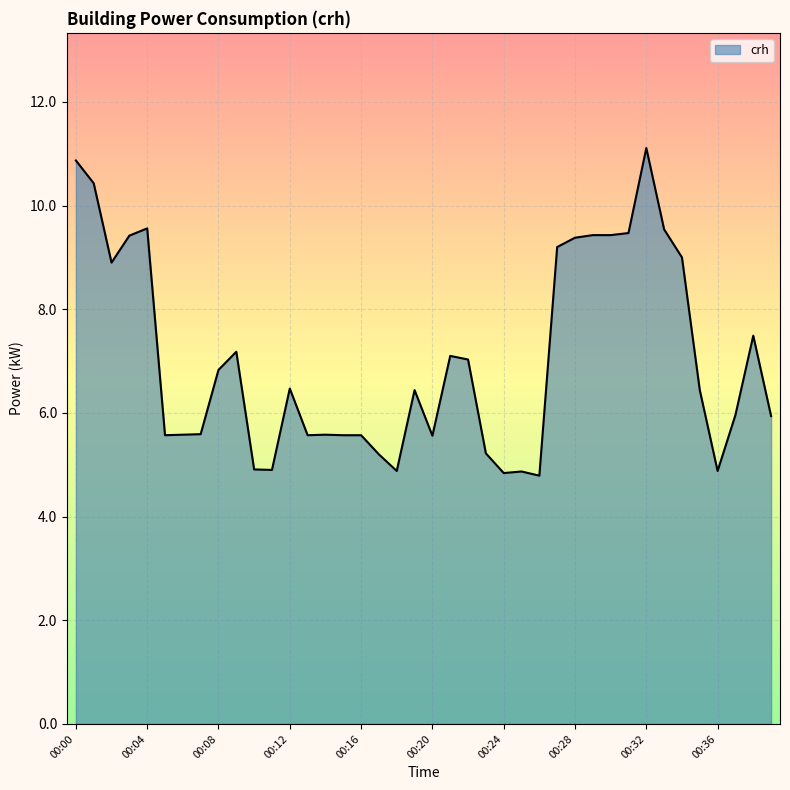

What is the difference between the maximum and minimum values?

6.3